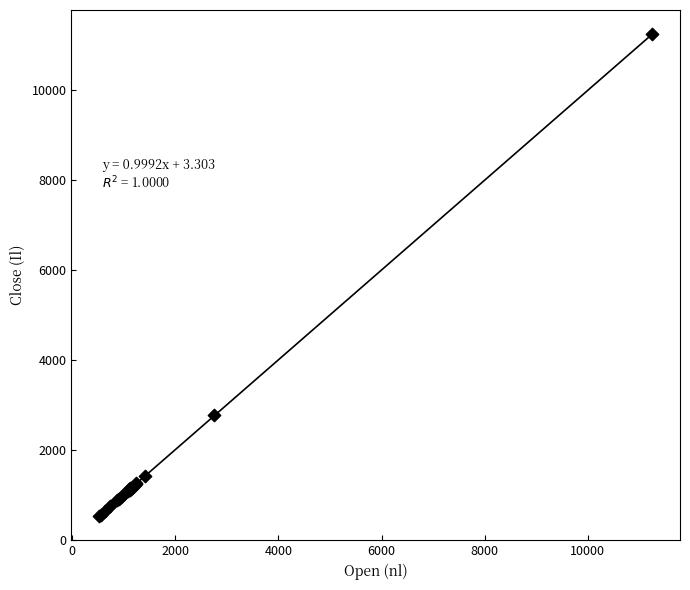

What Y value in the scatter plot is closest to 5883?

2768.0